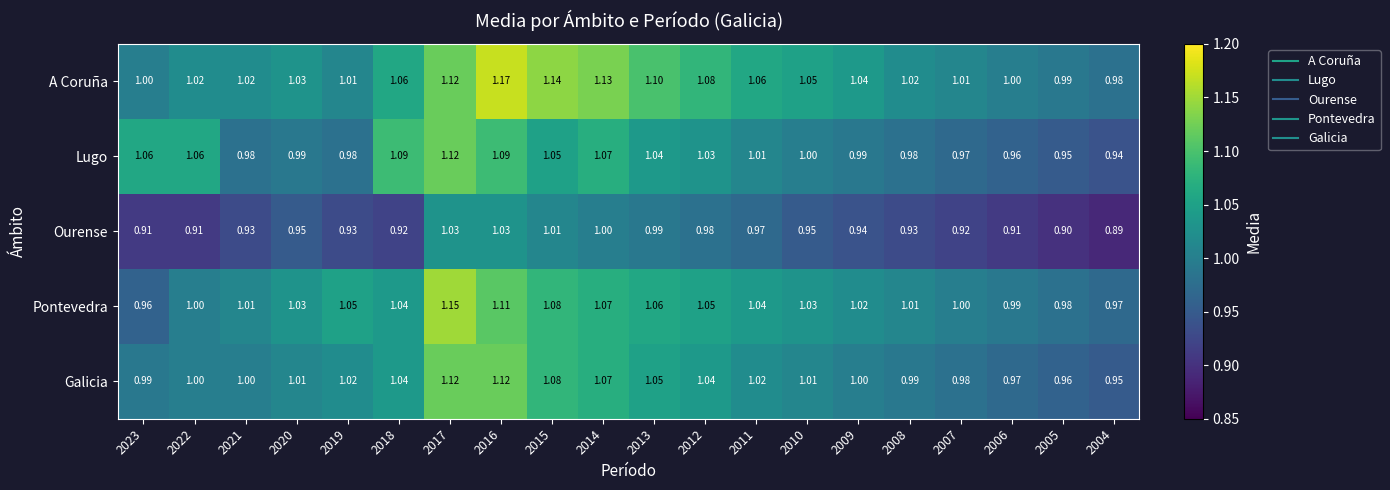

What is the difference between the highest and lowest values at 2005?

0.1